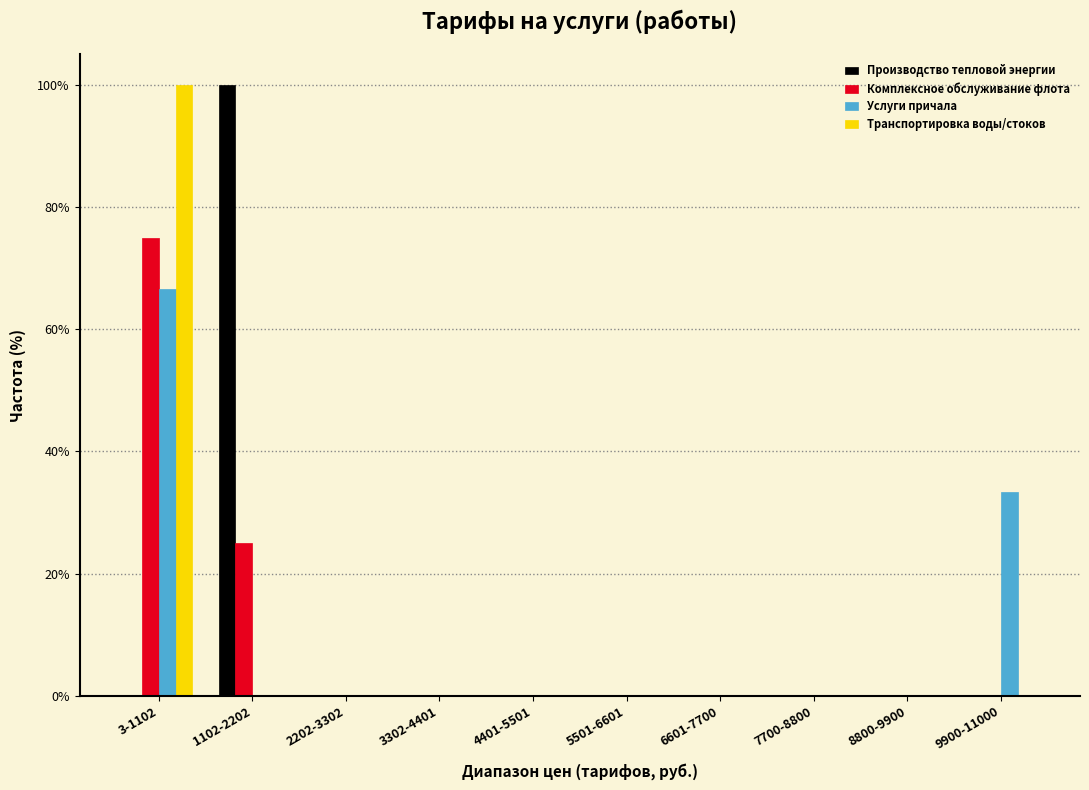

At which category is the sum across all series the highest?

3-1102